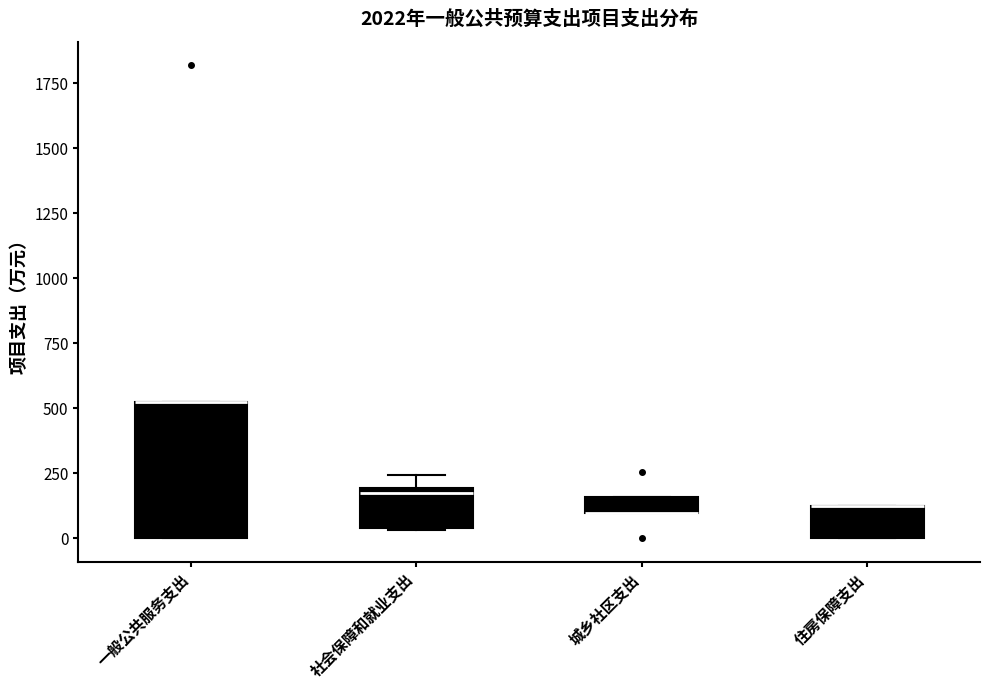

Which box is the tallest, from its lower edge to its upper edge?

一般公共服务支出